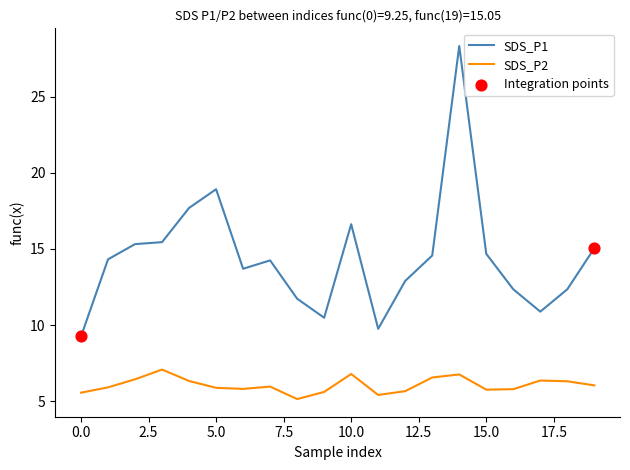

Rank the series by their average value, from lowest to highest.

SDS_P2, SDS_P1